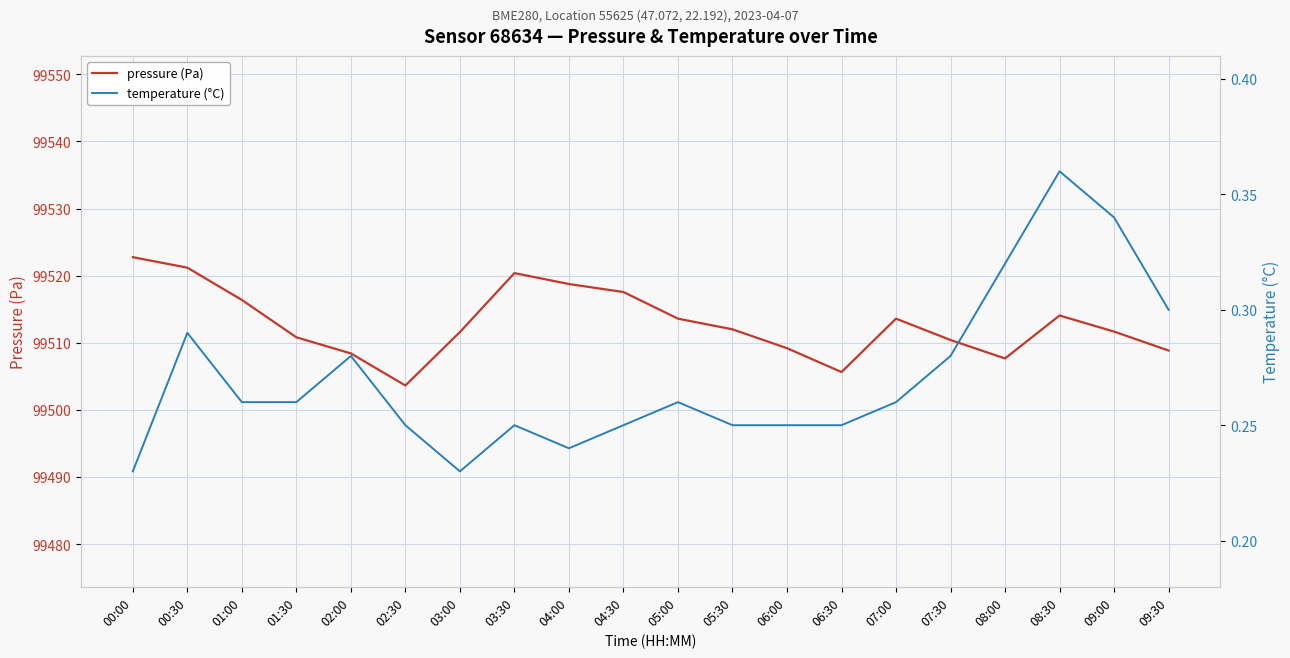

Rank the series by their maximum value, from highest to lowest.

pressure (Pa), temperature (°C)